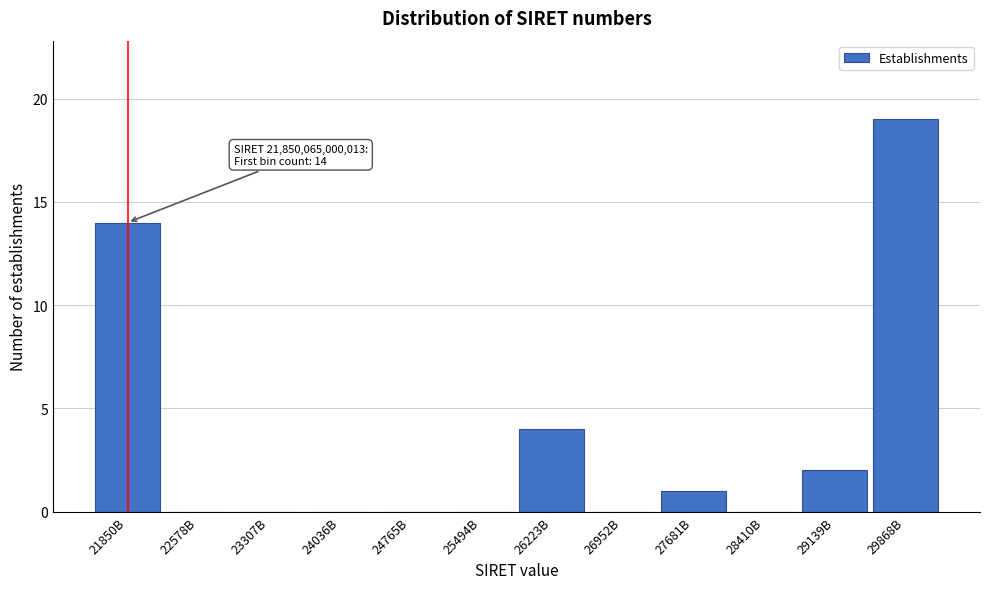

Reading right to left, extract all data points from this chart.

29868B=19	29139B=2	28410B=0	27681B=1	26952B=0	26223B=4	25494B=0	24765B=0	24036B=0	23307B=0	22578B=0	21850B=14